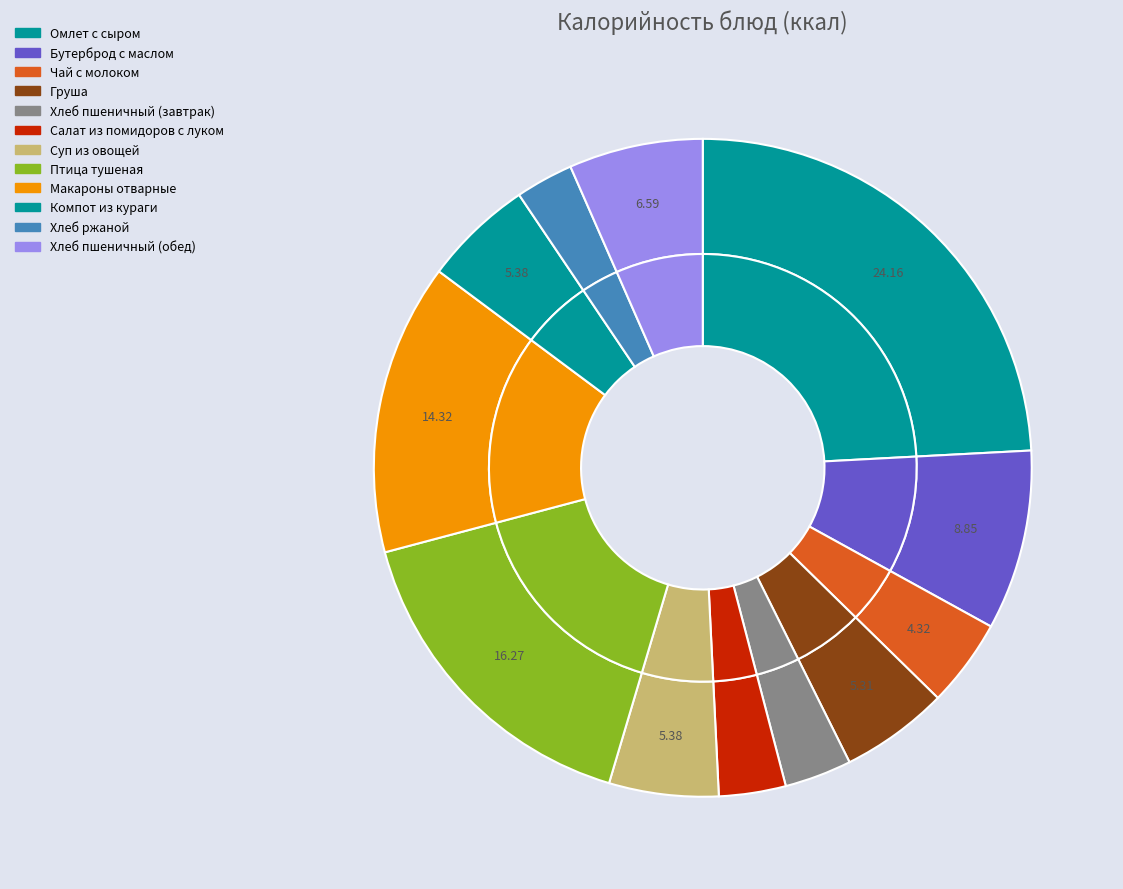

How many segments does this pie chart have?

12